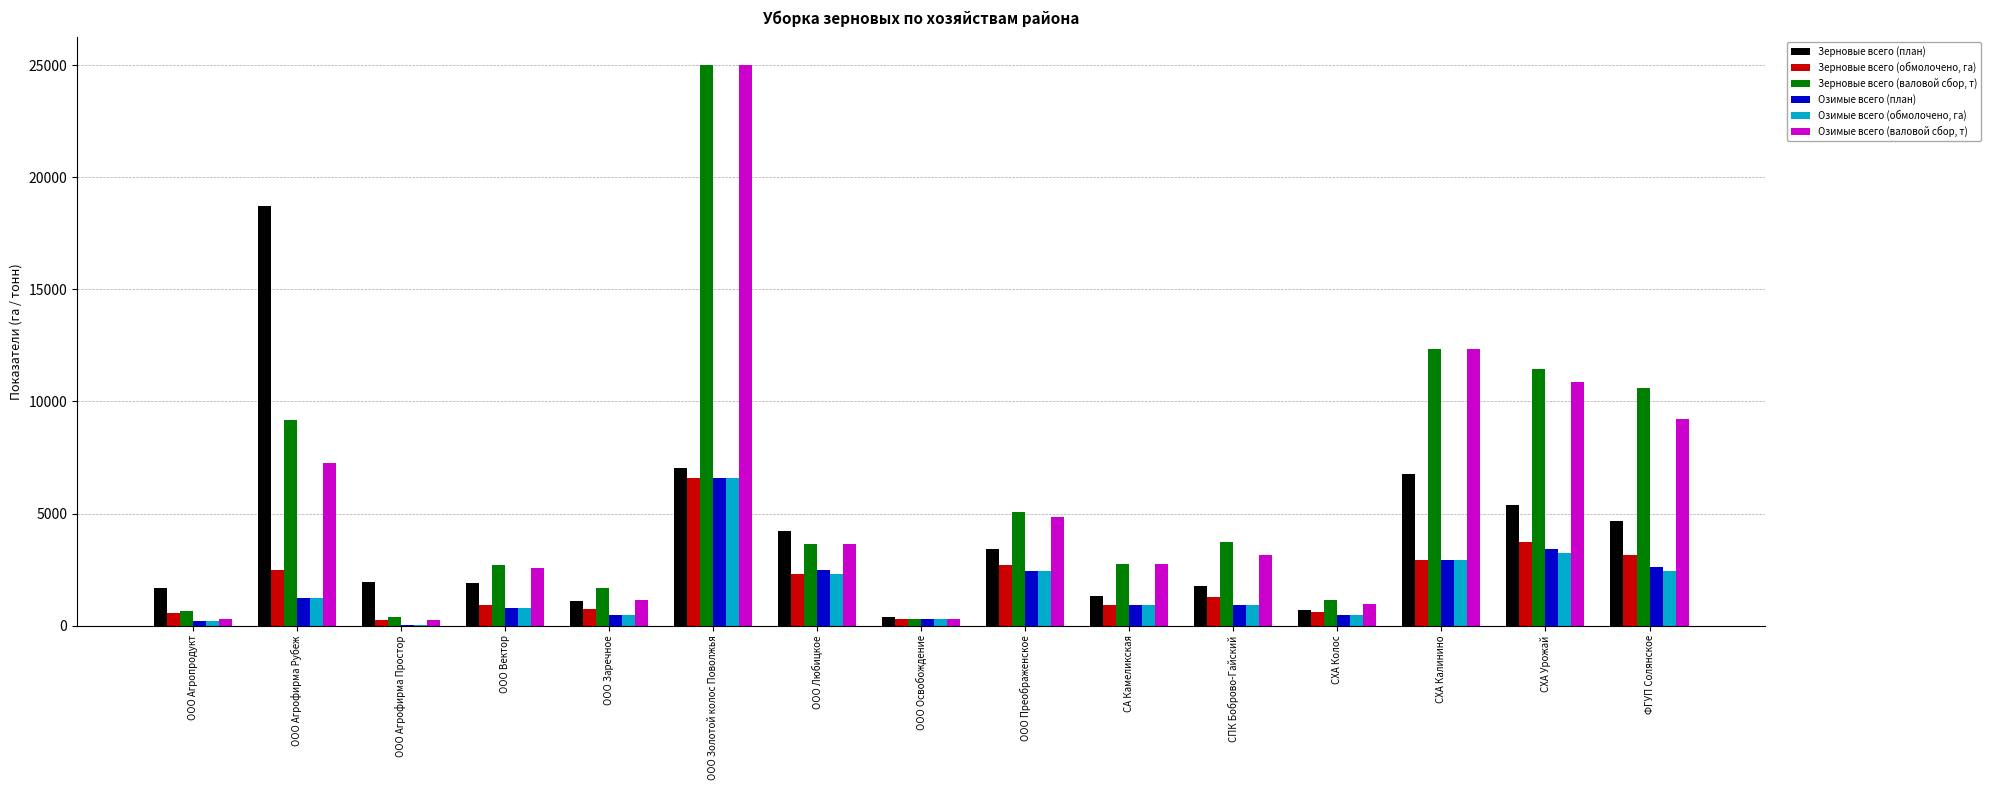

Which series changed the most between ООО Преображенское and СХА Калинино?

Озимые всего (валовой сбор, т)